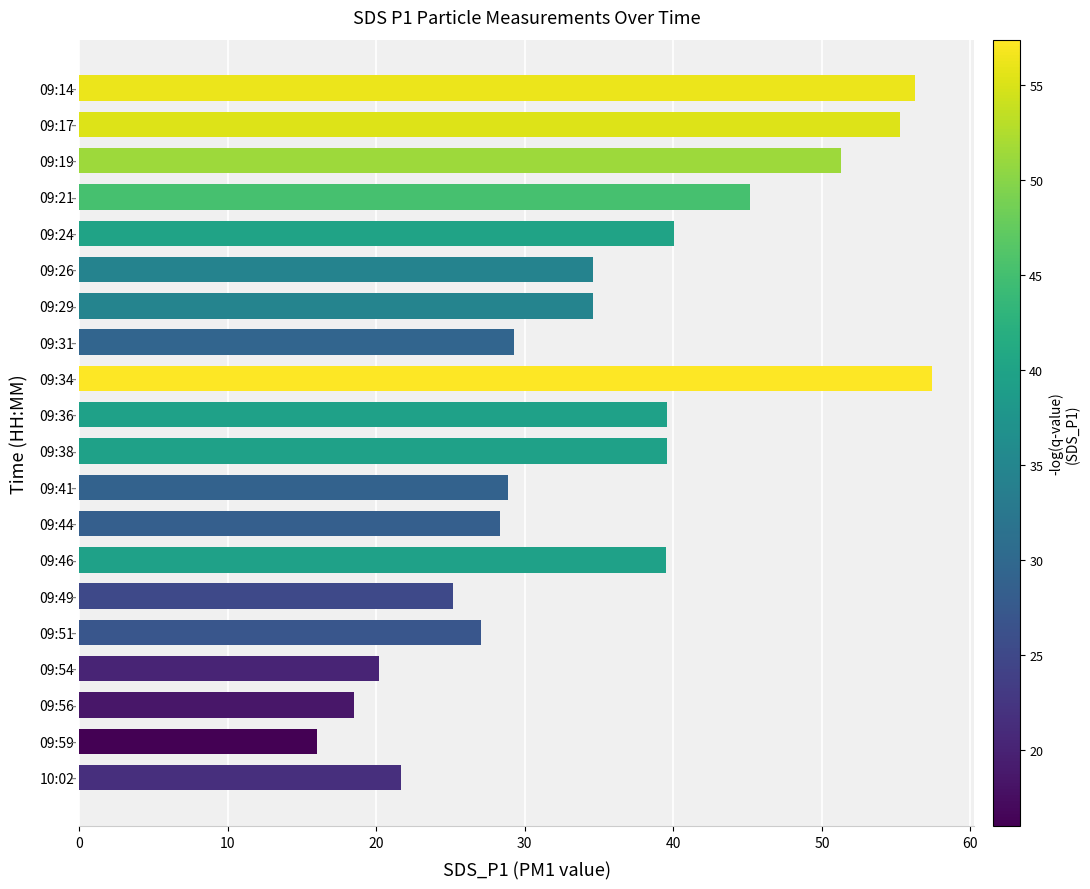

What is the value of the 9th bar from the top?

57.4